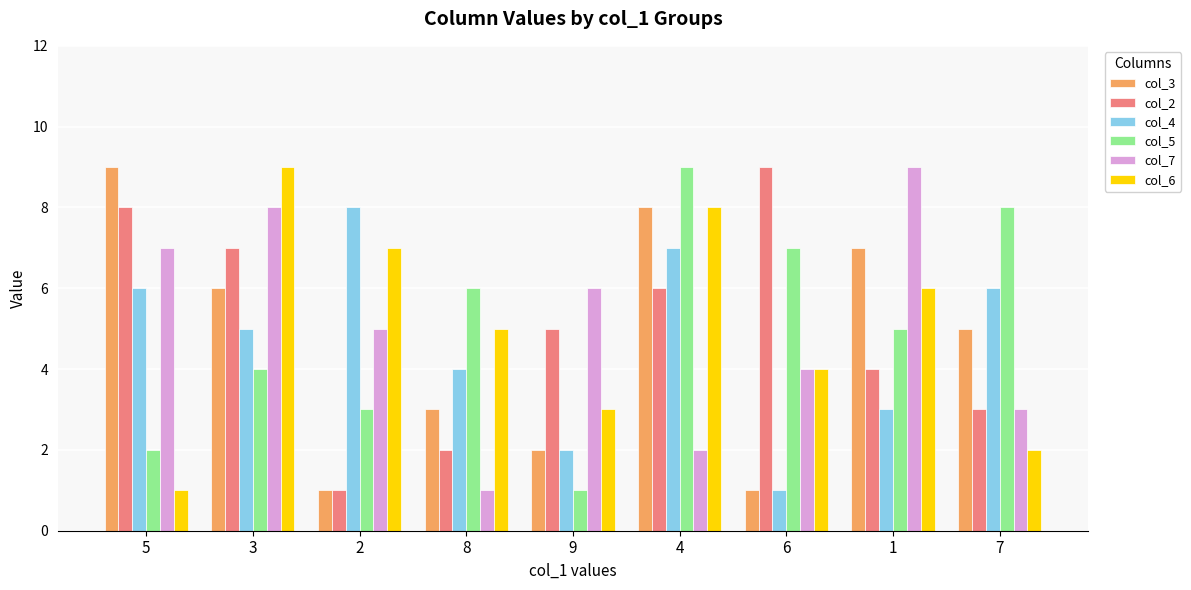

What is the difference between the maximum and minimum values in the col_5 series?

8